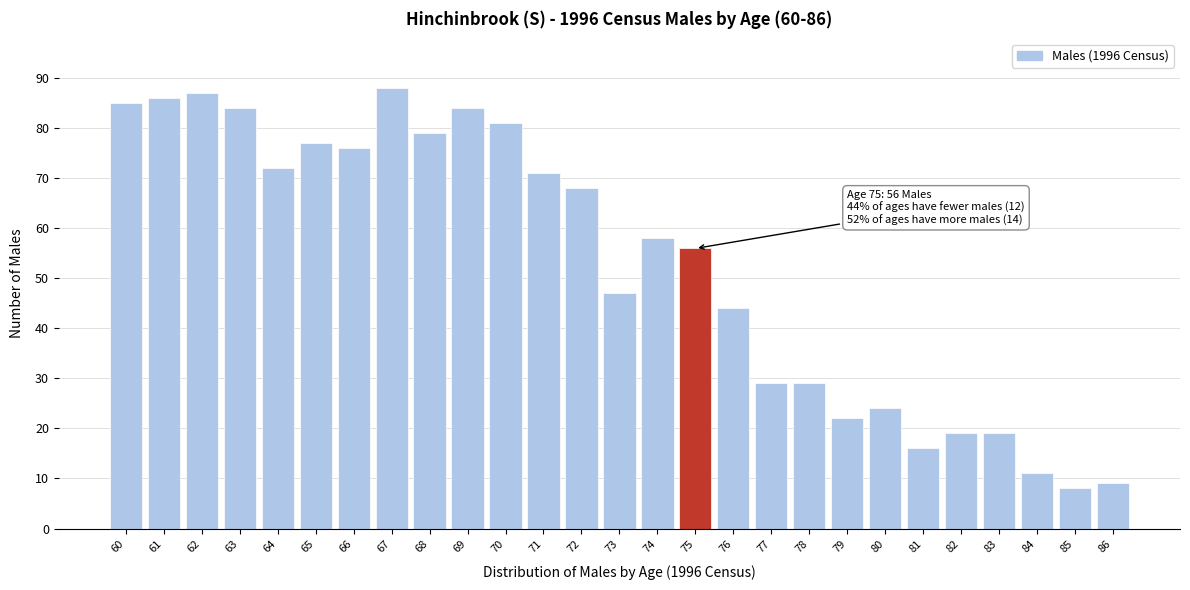

Reading left to right, extract all data points from this chart.

60=85	61=86	62=87	63=84	64=72	65=77	66=76	67=88	68=79	69=84	70=81	71=71	72=68	73=47	74=58	75=56	76=44	77=29	78=29	79=22	80=24	81=16	82=19	83=19	84=11	85=8	86=9